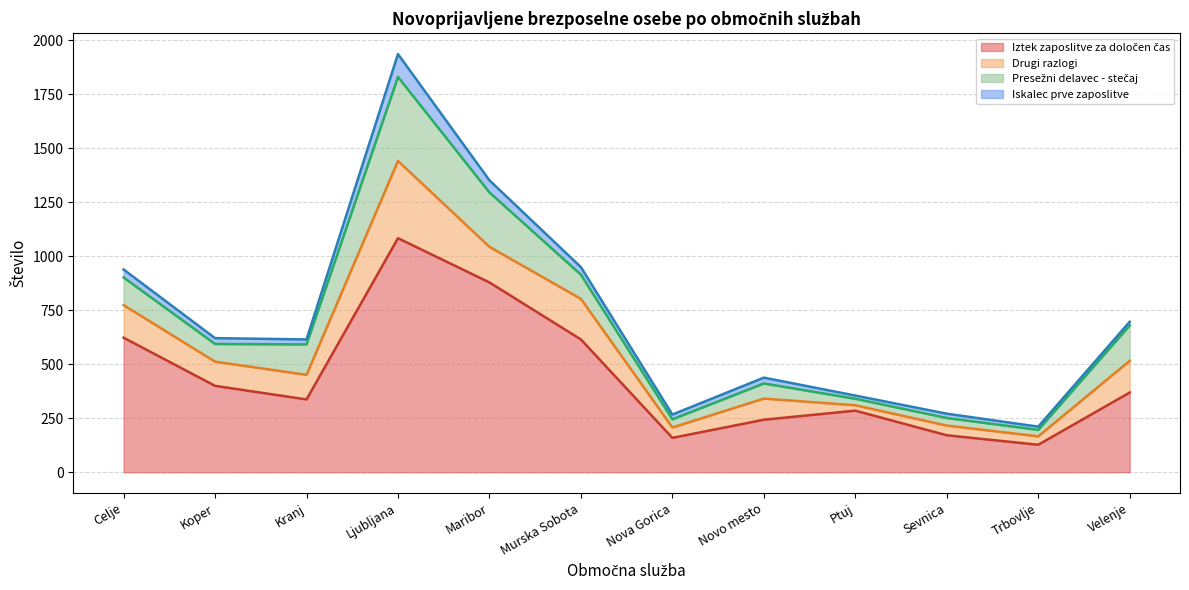

List the series in order of their peak value, highest first.

Iztek zaposlitve za določen čas, Presežni delavec - stečaj, Drugi razlogi, Iskalec prve zaposlitve